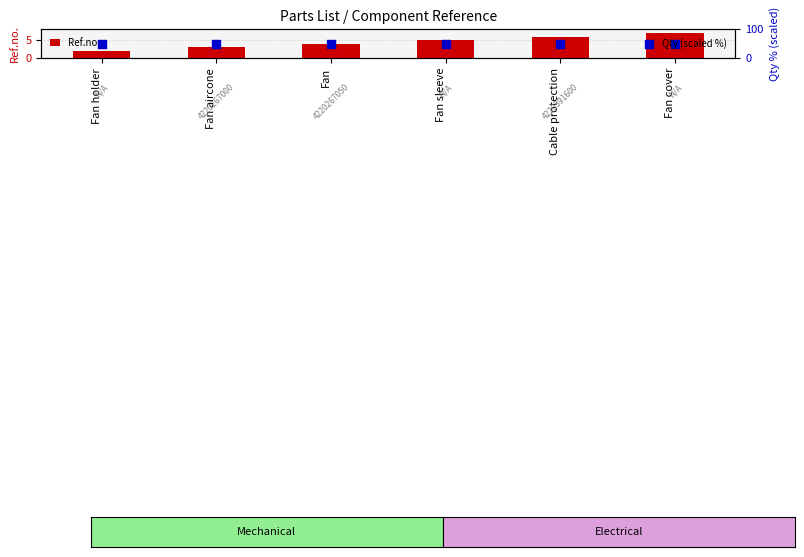

Which series has the largest total across all categories?

Qty (scaled %)